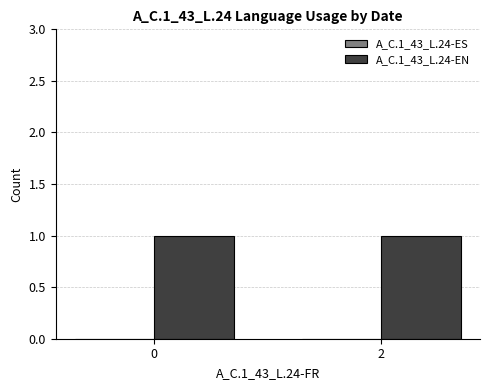

Between 2 and 0, which is larger?

2